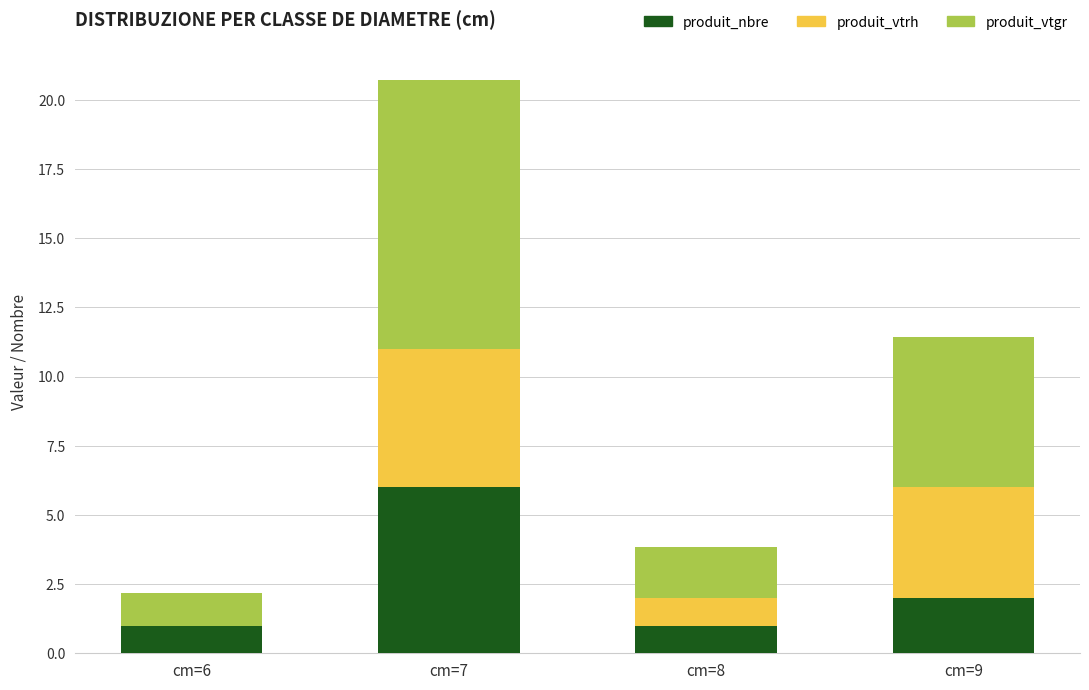

Is it true that produit_nbre equals 2.0 at cm=9?

True